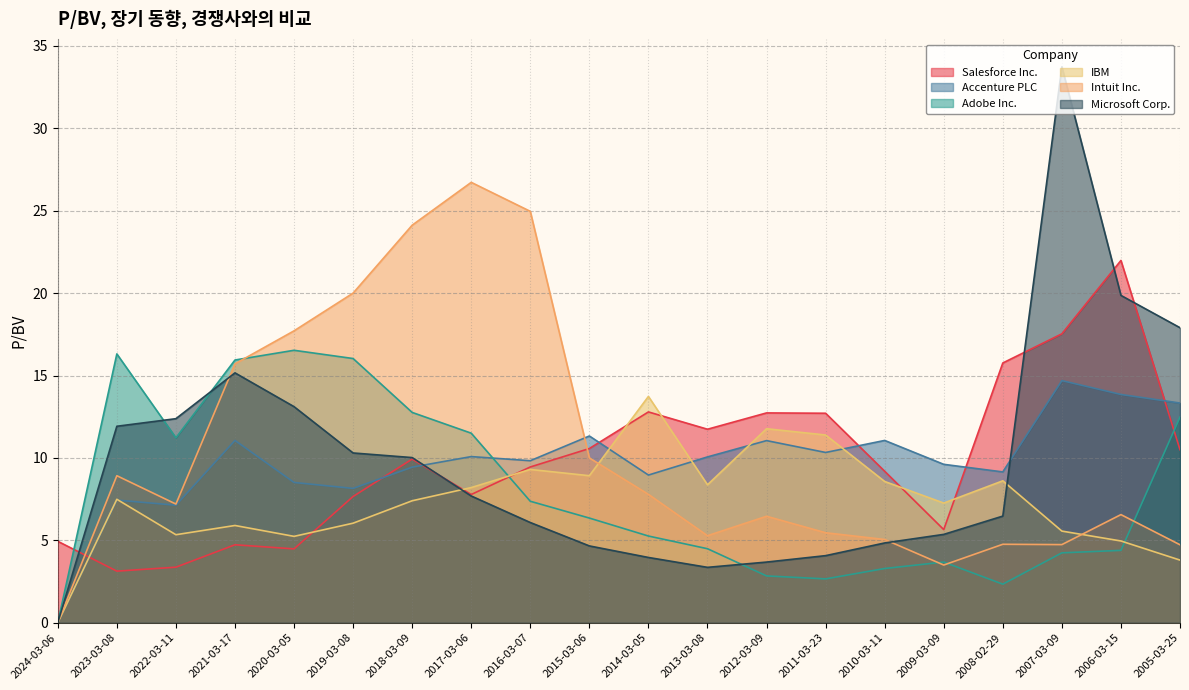

Which series has the largest total across all categories?

Intuit Inc.